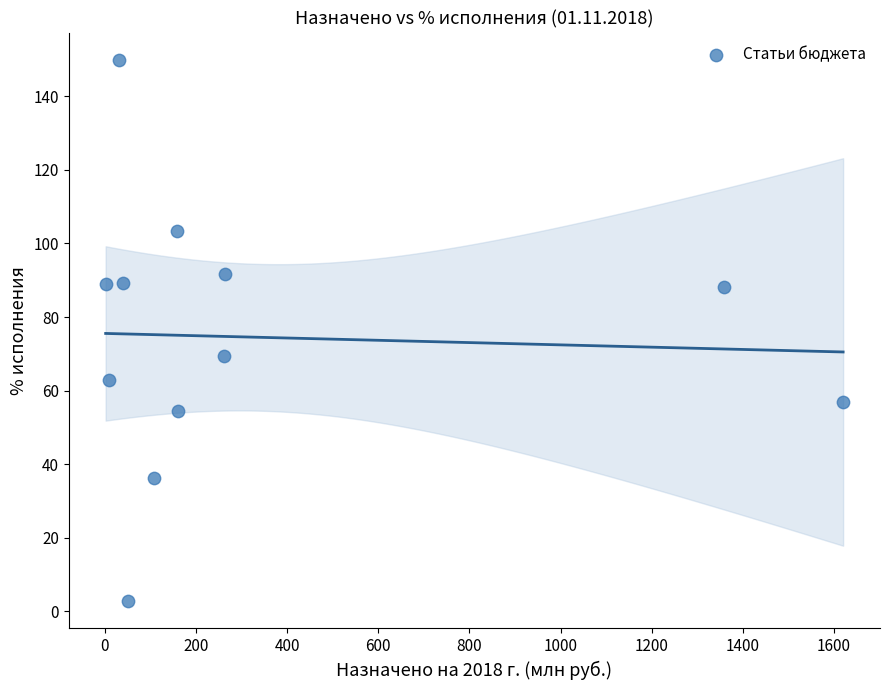

What is the range of Y values (max minus min)?

147.3